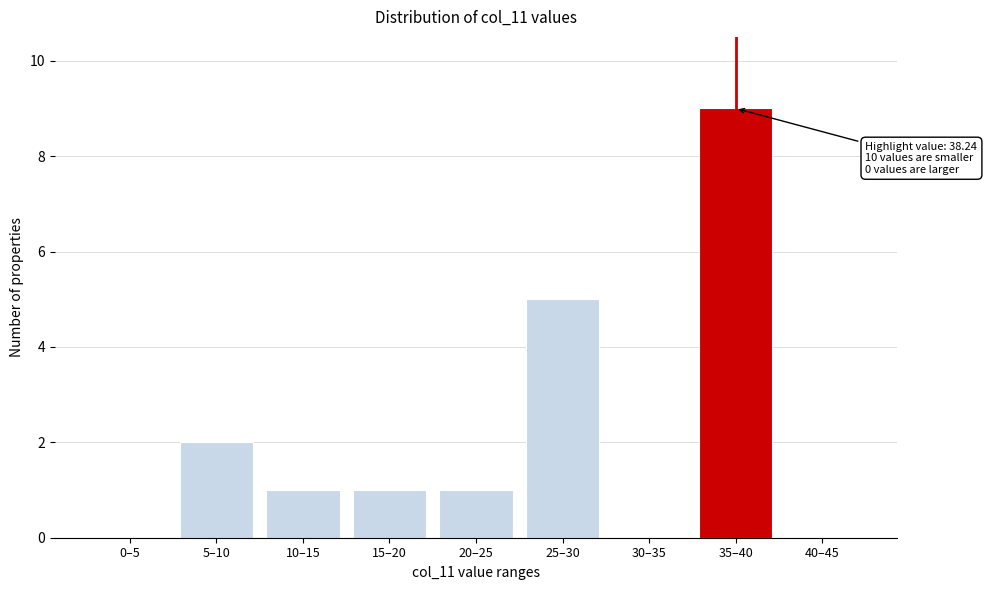

Reading left to right, extract all data points from this chart.

0–5=0	5–10=2	10–15=1	15–20=1	20–25=1	25–30=5	30–35=0	35–40=9	40–45=0